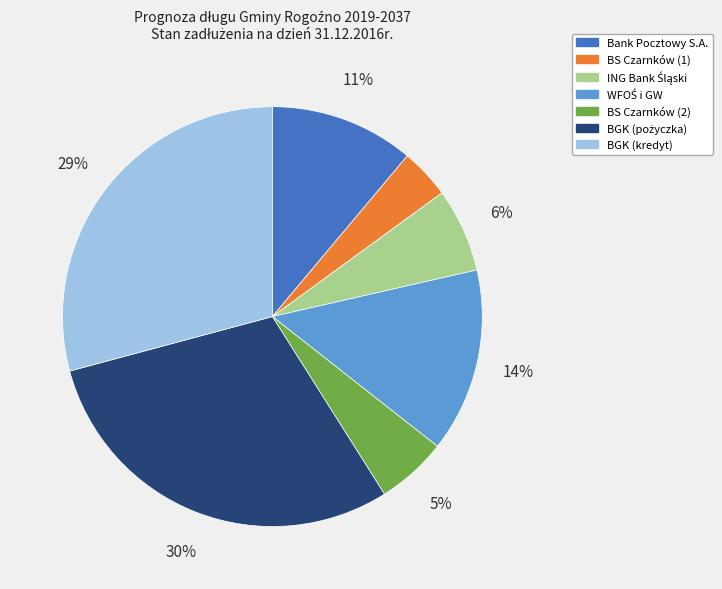

True or false: Bank Pocztowy S.A. accounts for 1% of the total.

False